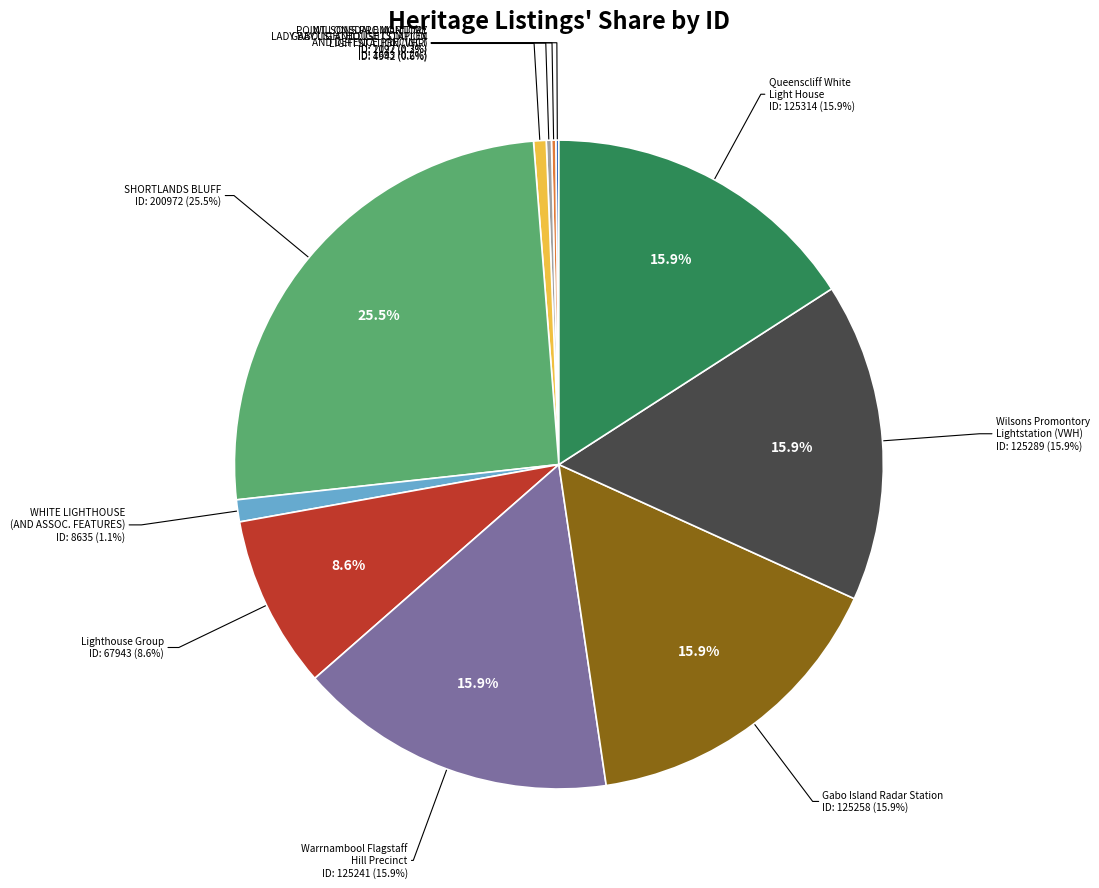

Is it true that Wilsons Promontory Lightstation is 16% of the pie?

True